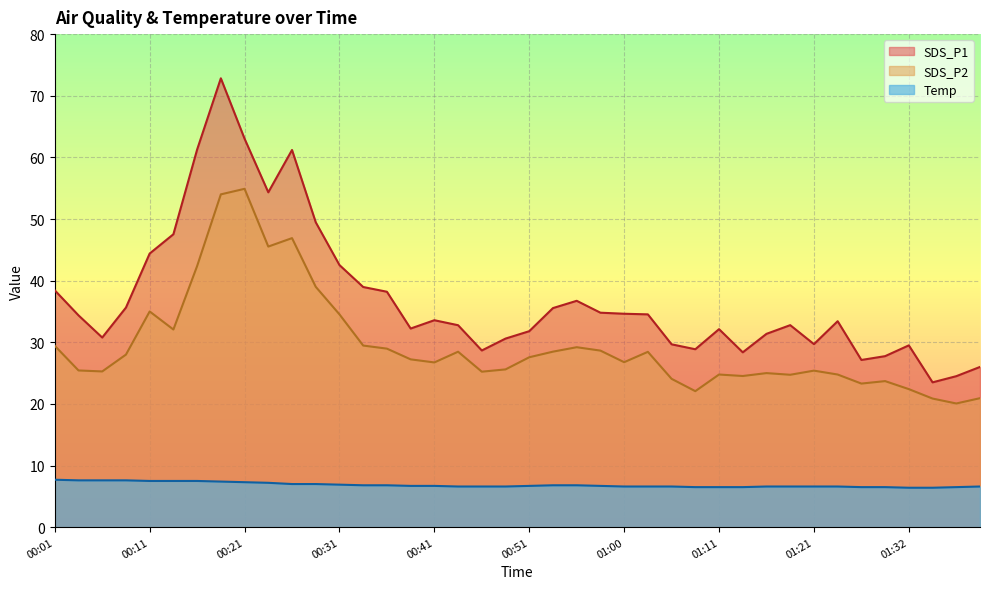

What is the difference between the maximum and second lowest values in the SDS_P2 series?

34.0